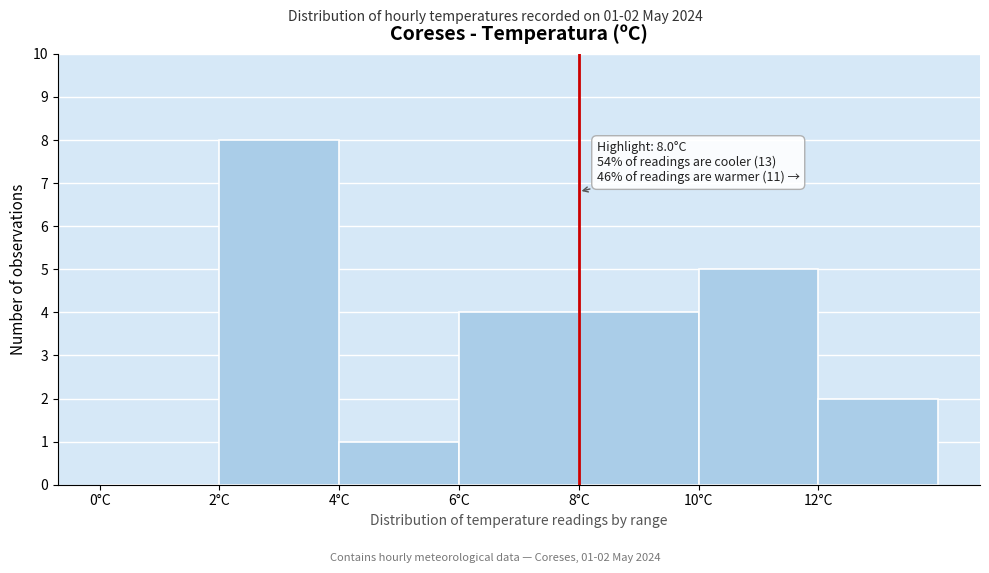

Which range on the x-axis has the tallest bar?

2 to 4